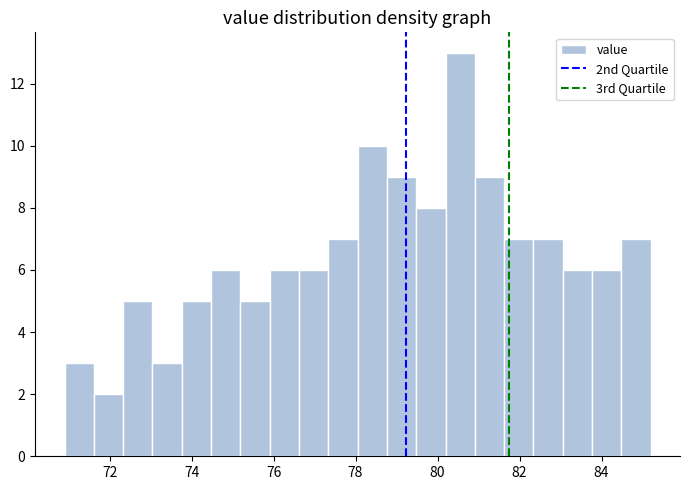

Around what value on the x-axis is the tallest bar? Give the approximate position of its centre, as read against the axis.

80.6